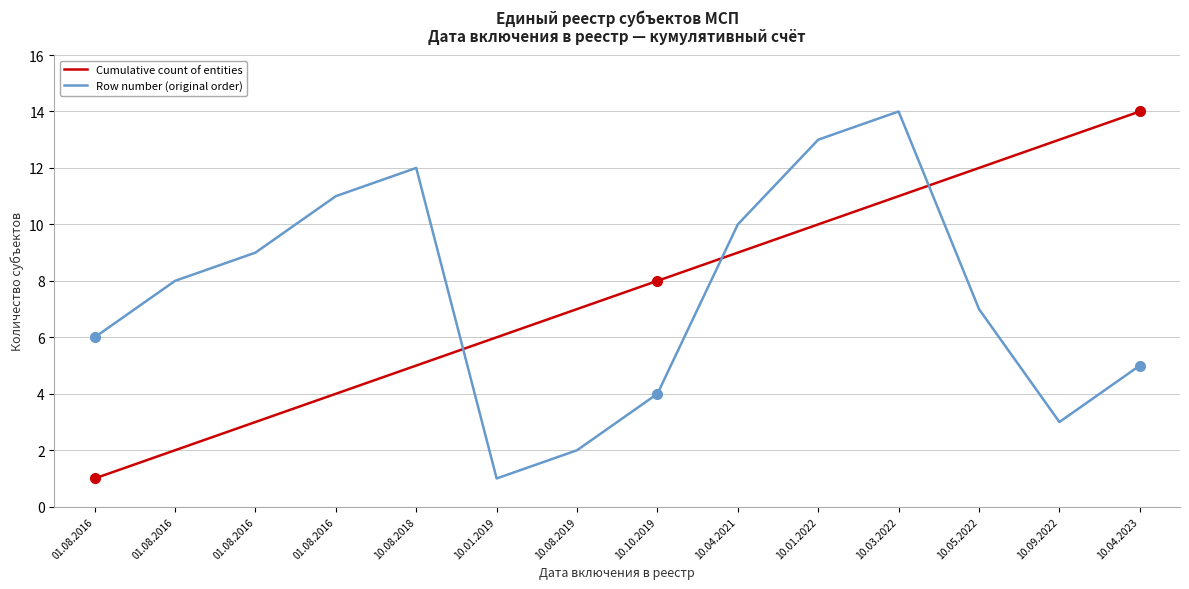

Count the number of data series in this chart.

2